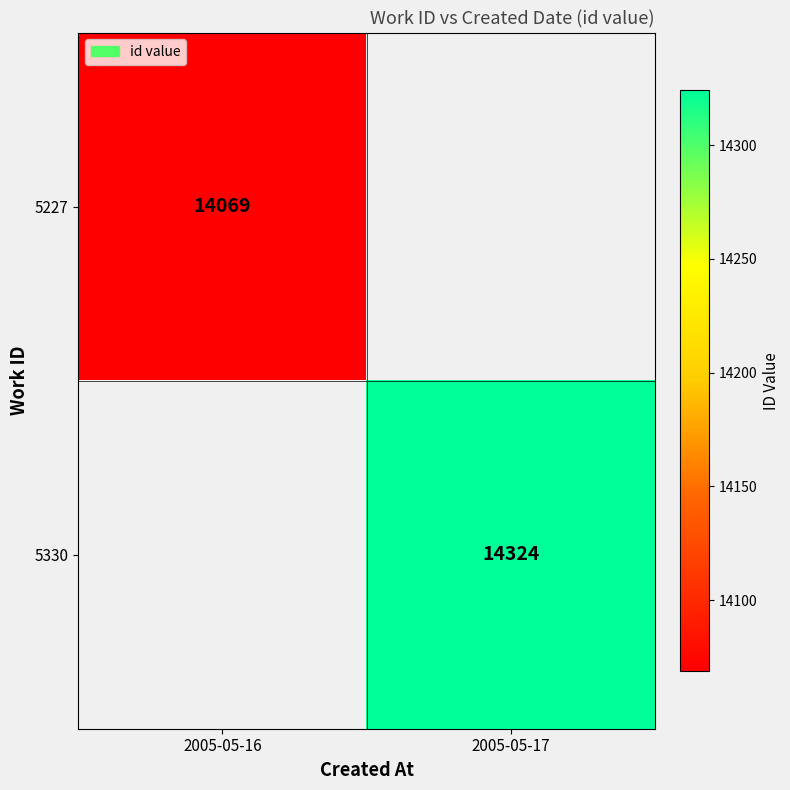

The value of 5330 at 2005-05-17 is 20602. True or false?

False